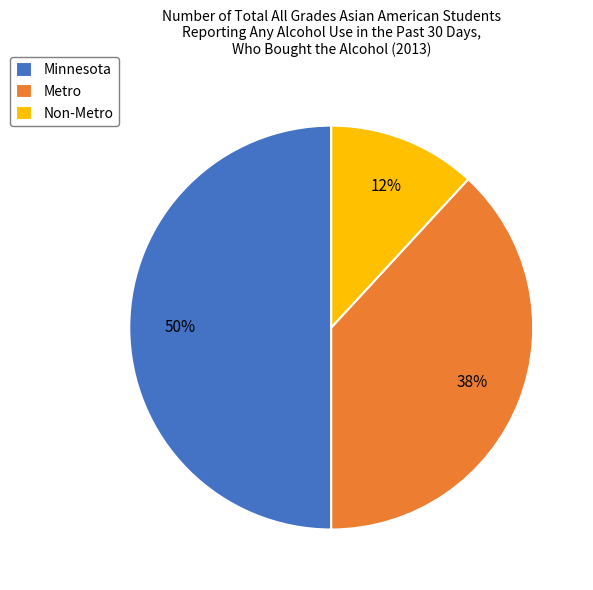

What percentage is the Minnesota slice, to the nearest percent?

50%